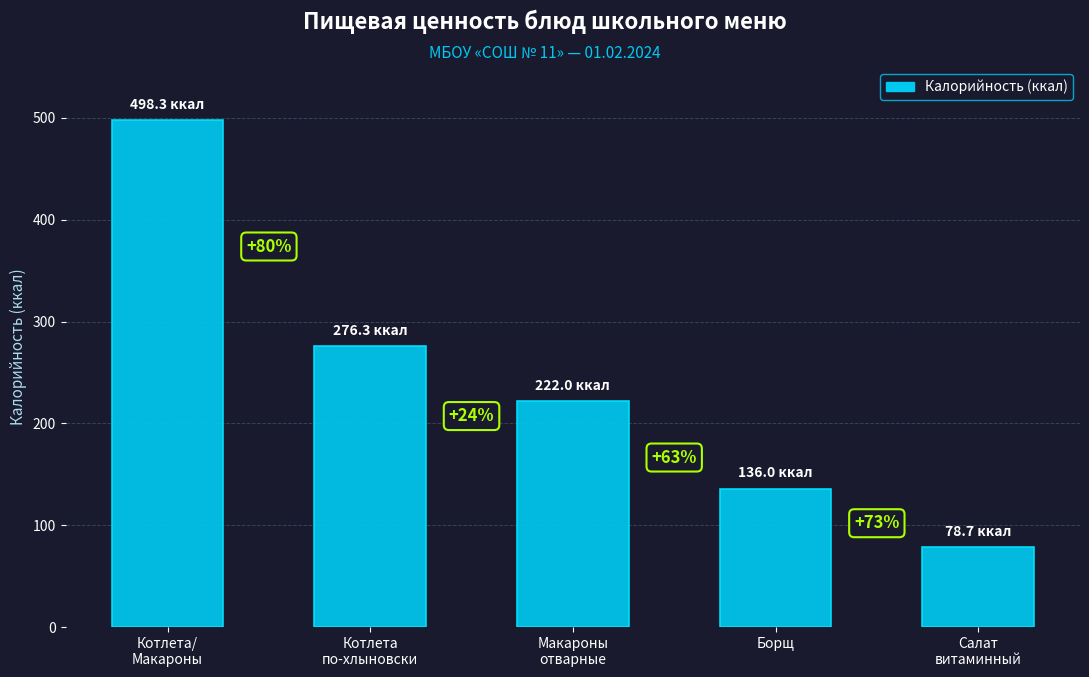

What is the value of the 3rd bar from the left?

222.0